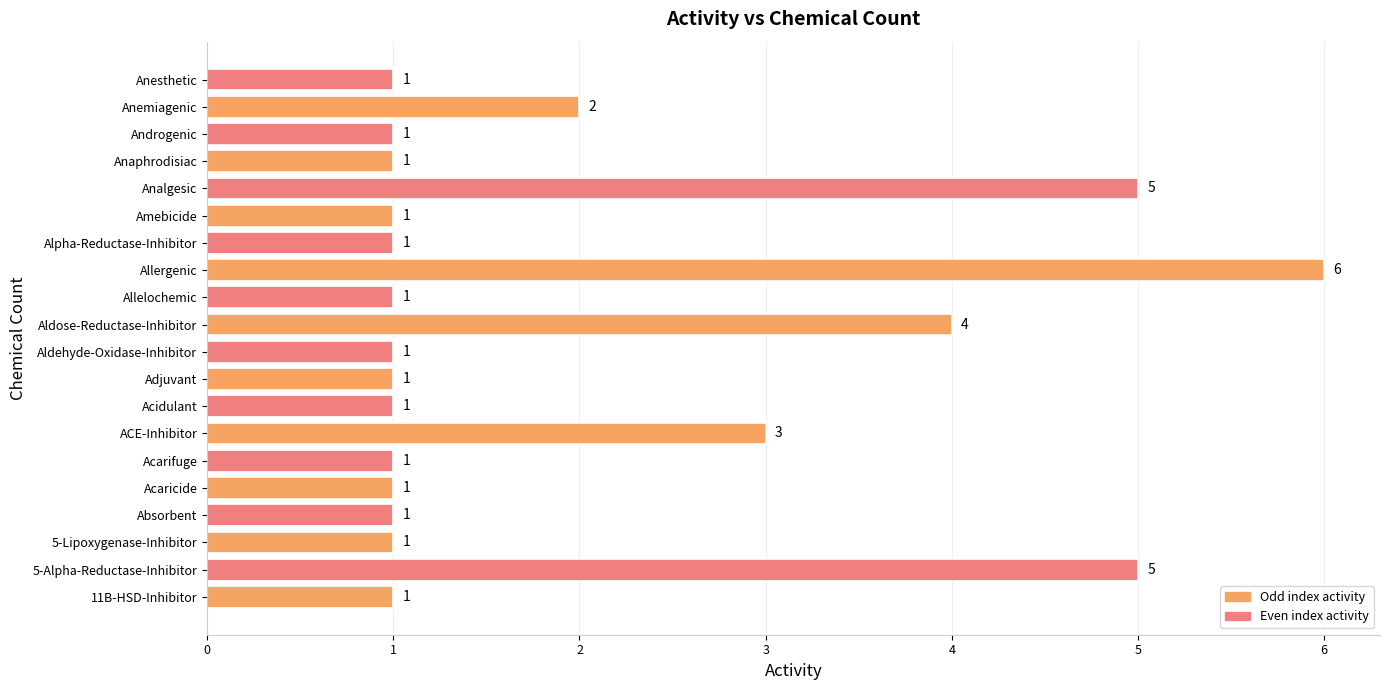

What is the change in value from Absorbent to Allergenic?

+5